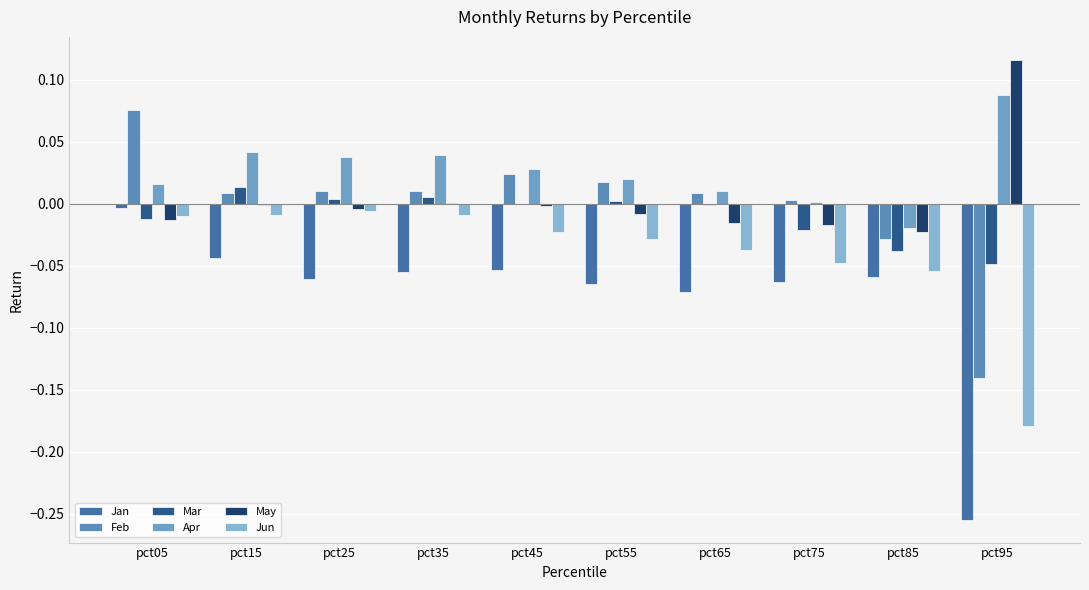

What is the average value of the Jan series?

-0.1